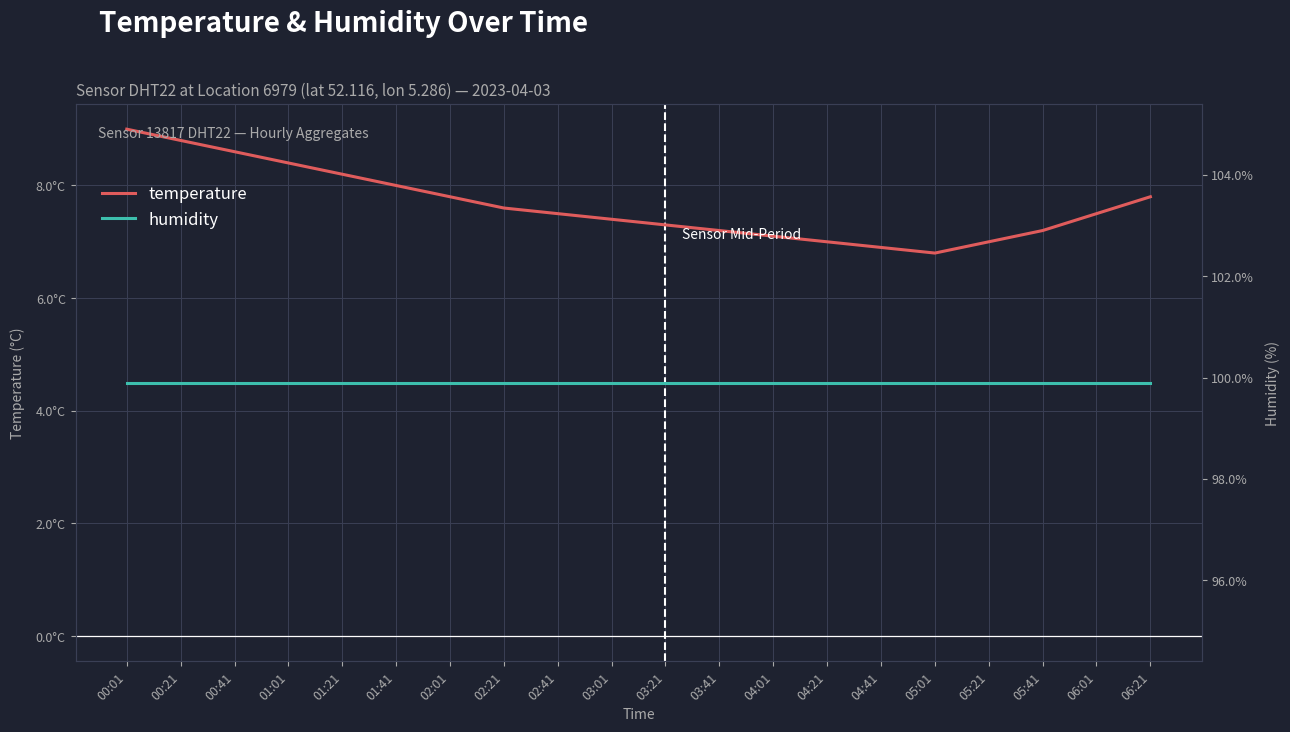

What are all the series names shown in the legend?

temperature, humidity